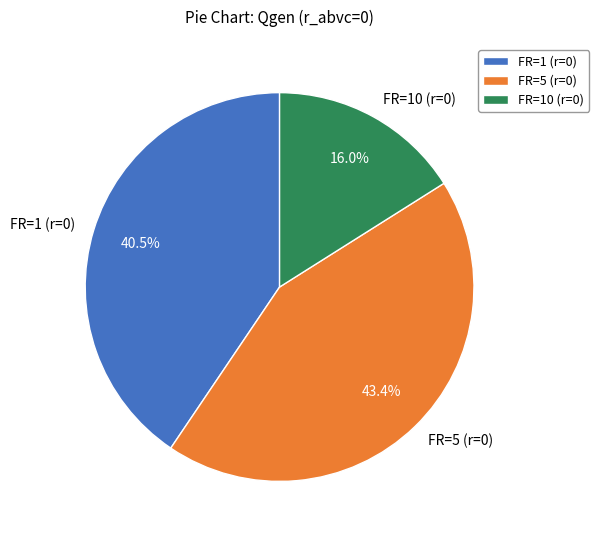

Is there a majority slice in this chart?

No